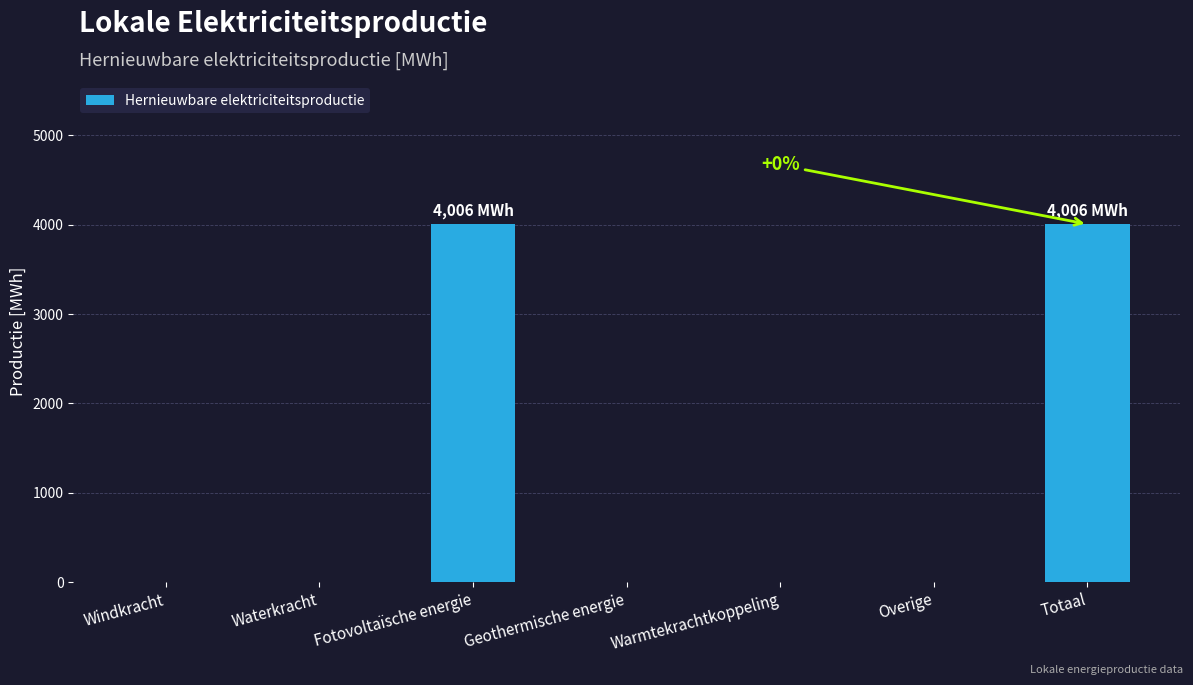

What is the greatest value displayed?

4006.5